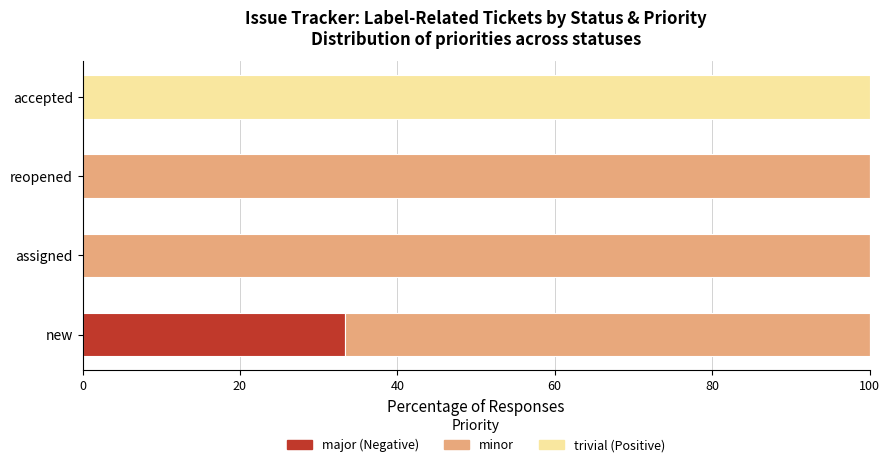

What is the total value across all series at accepted?

100.0